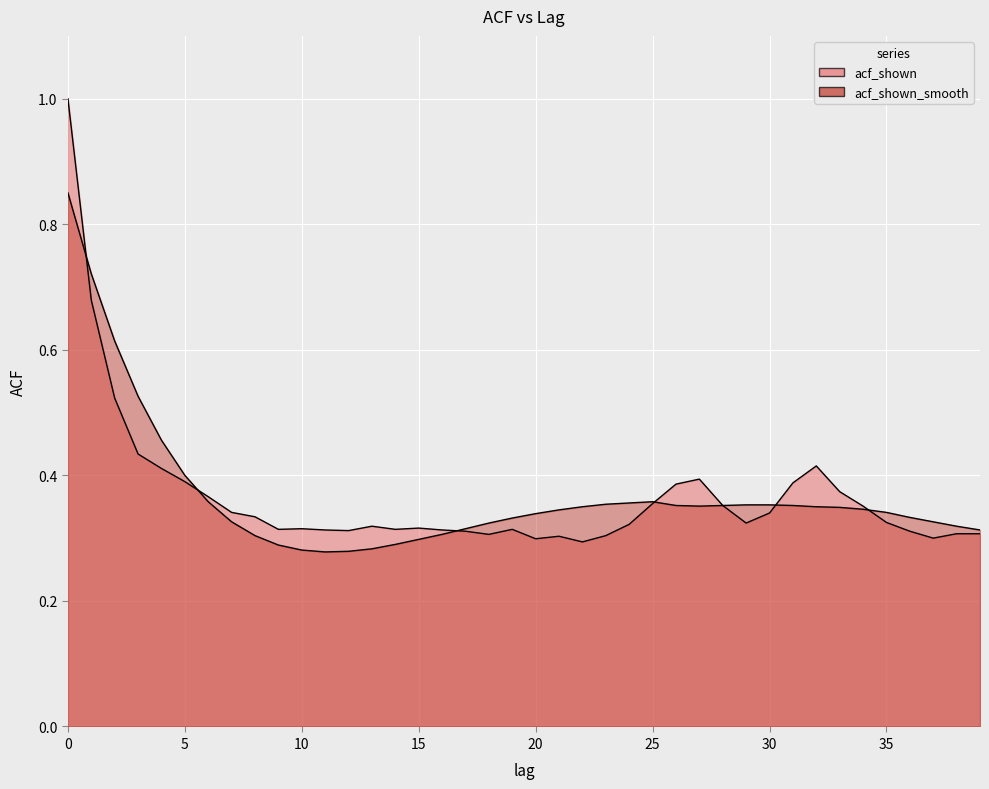

The acf_shown_smooth series shows 0.6 at 26. True or false?

False